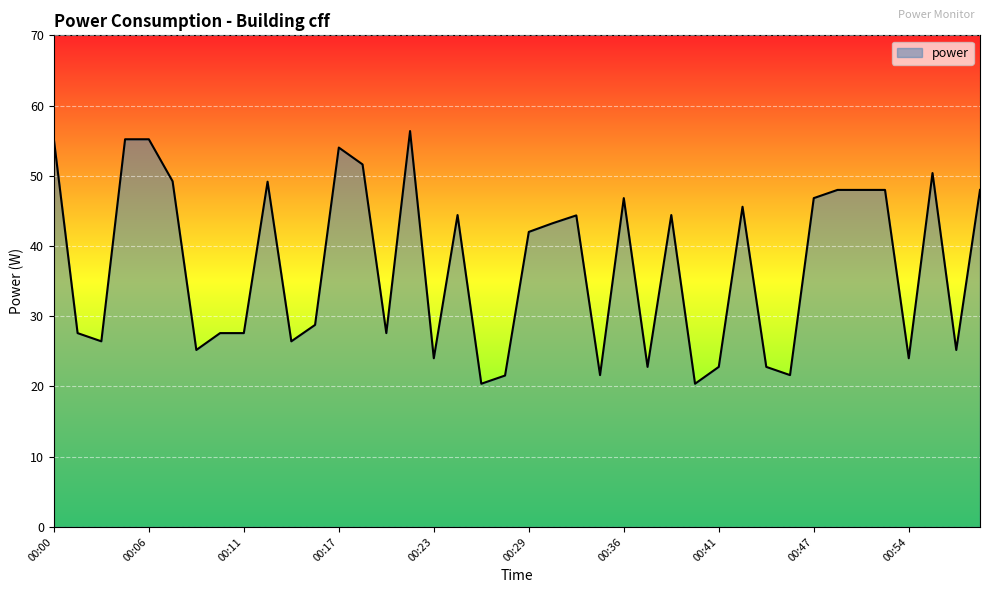

What is the minimum value shown in the chart?

20.4